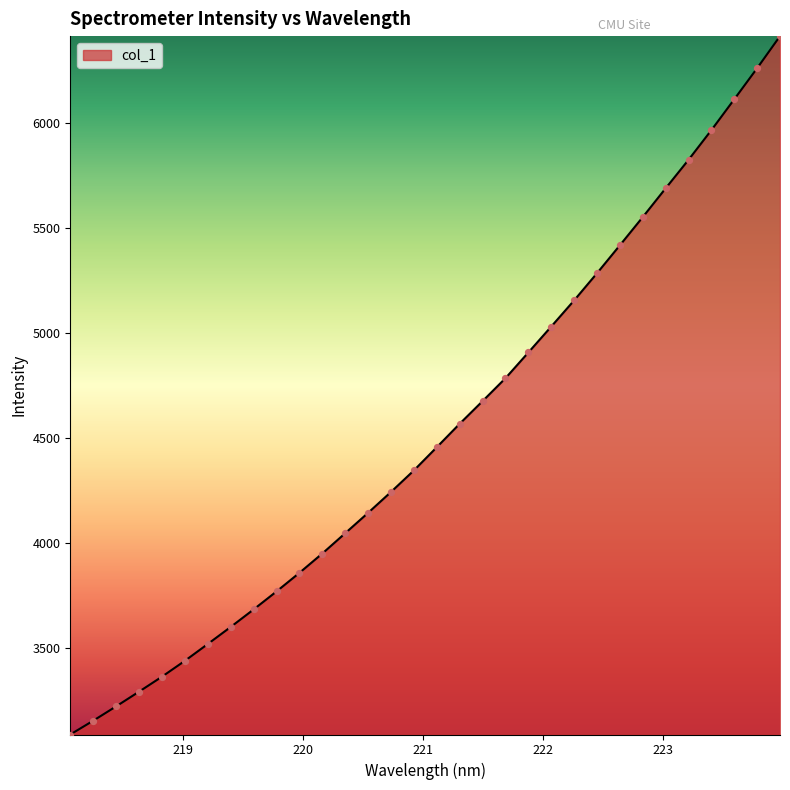

What is the greatest value displayed?

6416.6